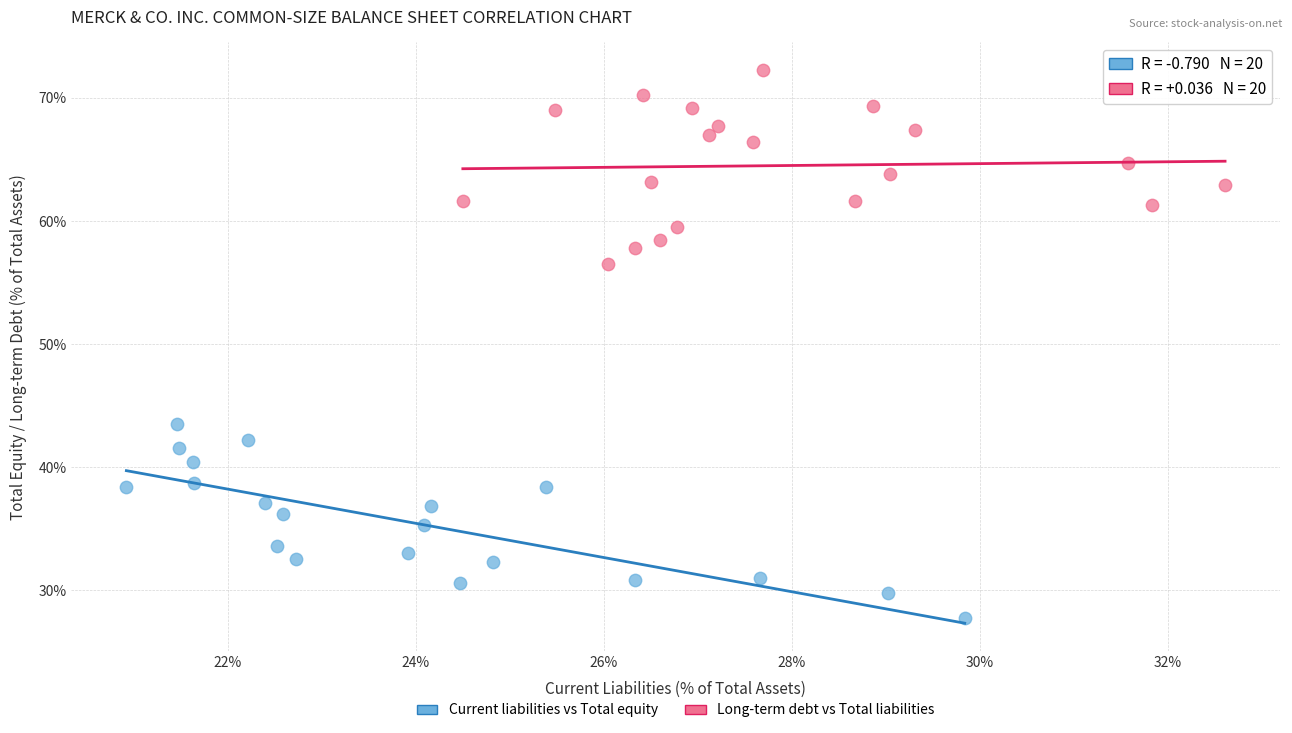

What are all the series names shown in the legend?

Current liabilities vs Total equity, Long-term debt vs Total liabilities